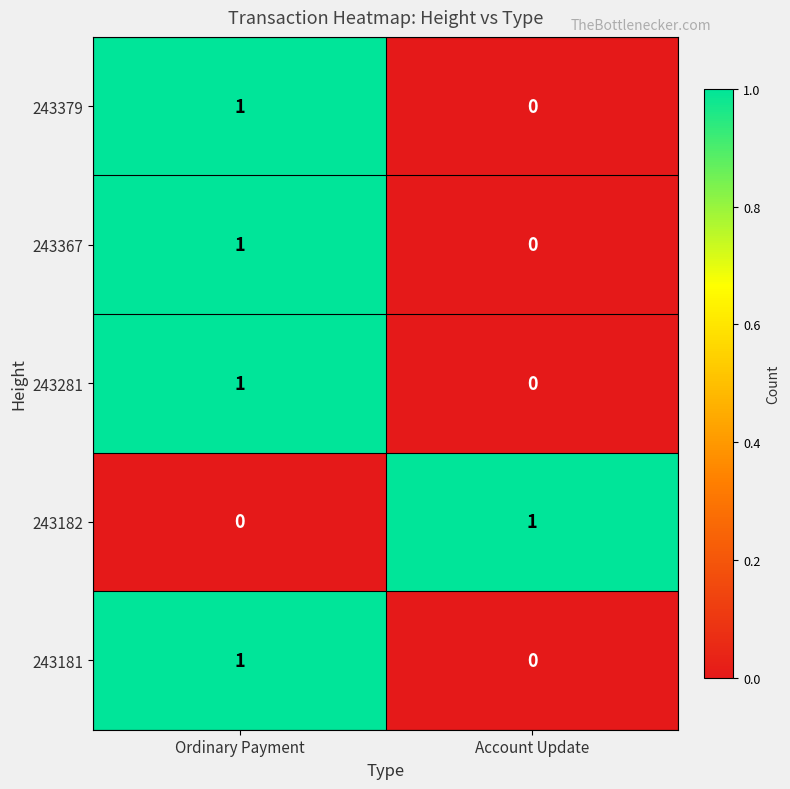

True or false: 243379 has a value of 0 at Account Update.

True